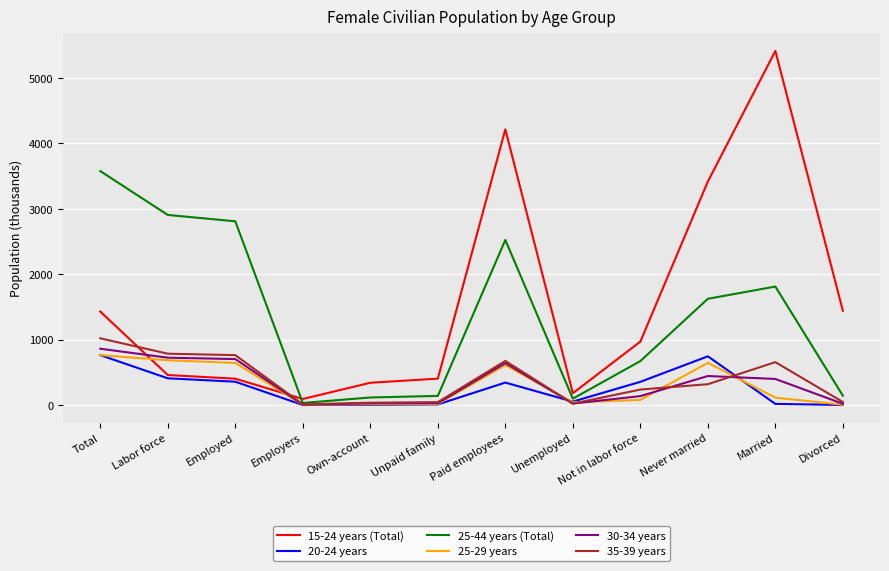

What is the total value across all series at Paid employees?

9002